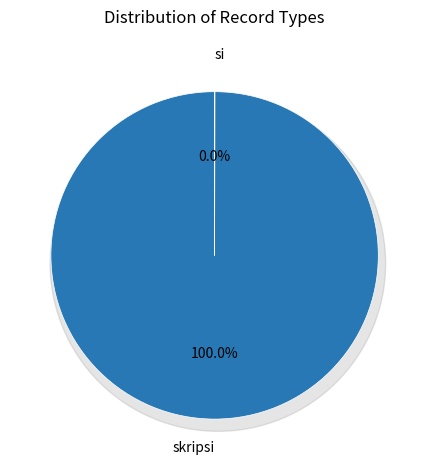

What is the total percentage of si and skripsi?

100.0%